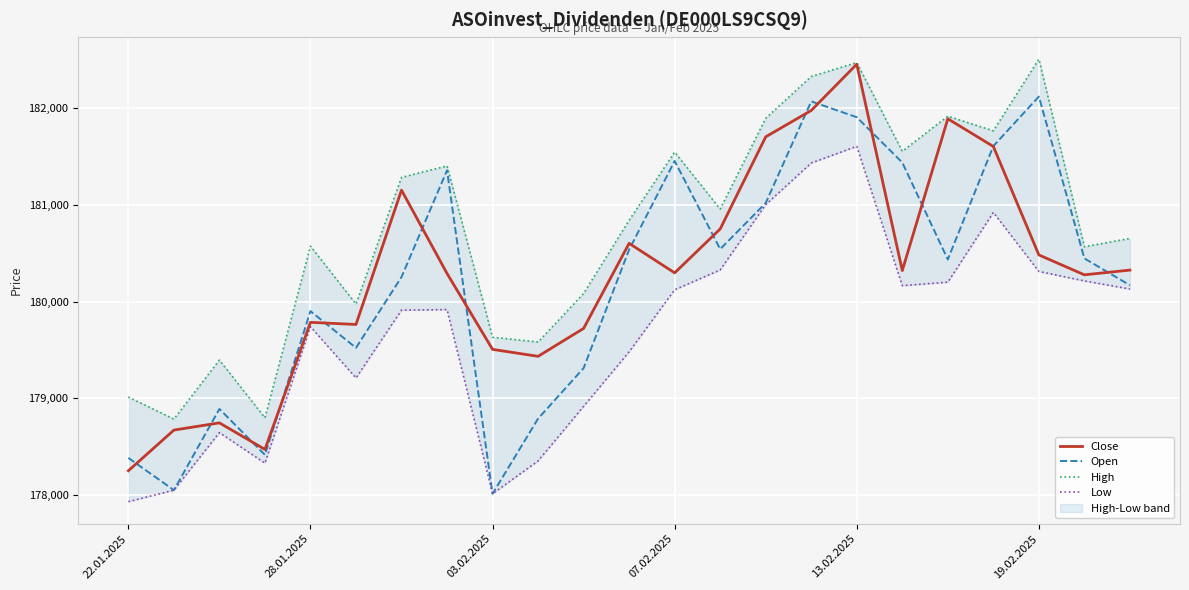

Where does the Close series first go above 180297?

6